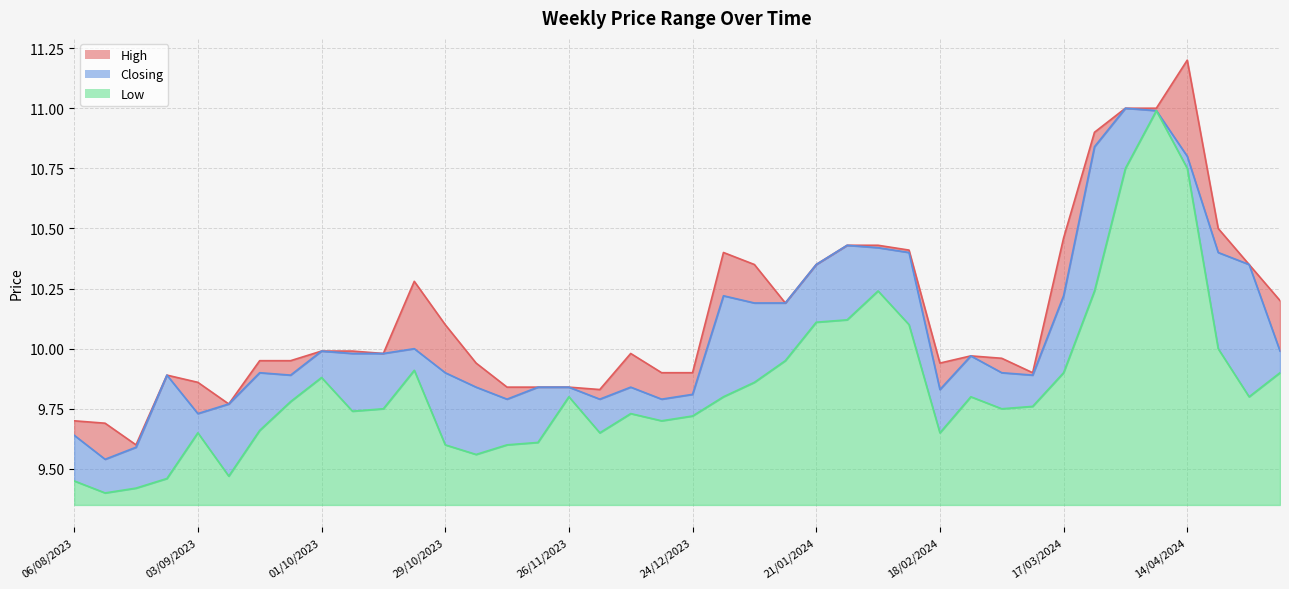

True or false: Low and High cross at least once.

False